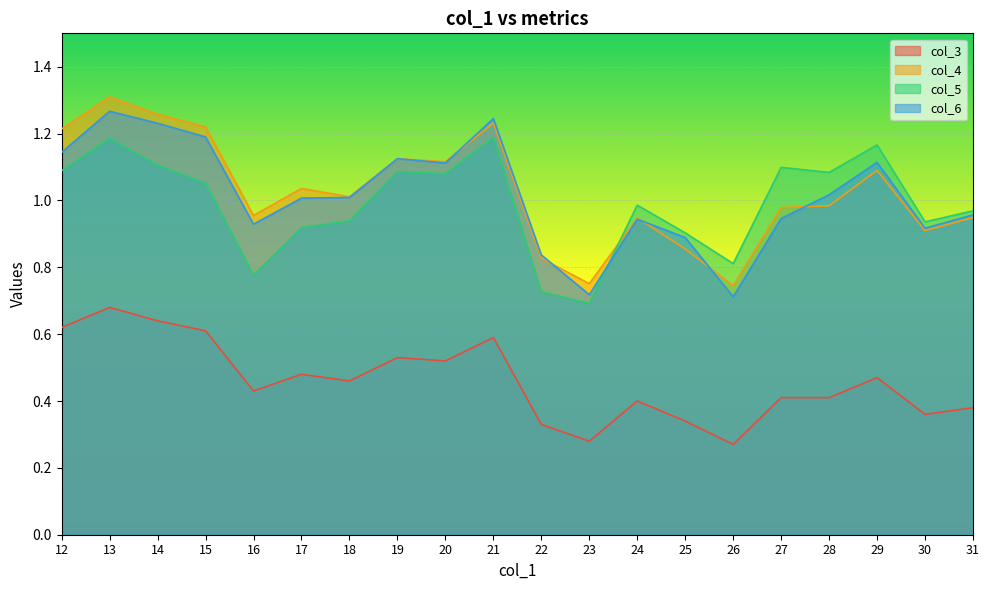

Which series has the widest spread of values?

col_4